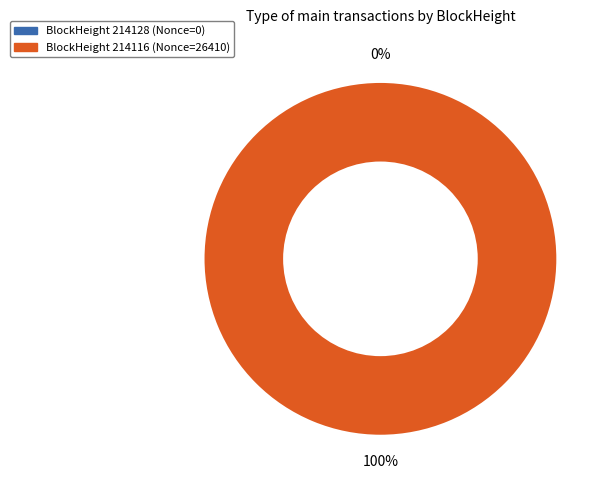

Which category has the biggest portion of the pie?

214116